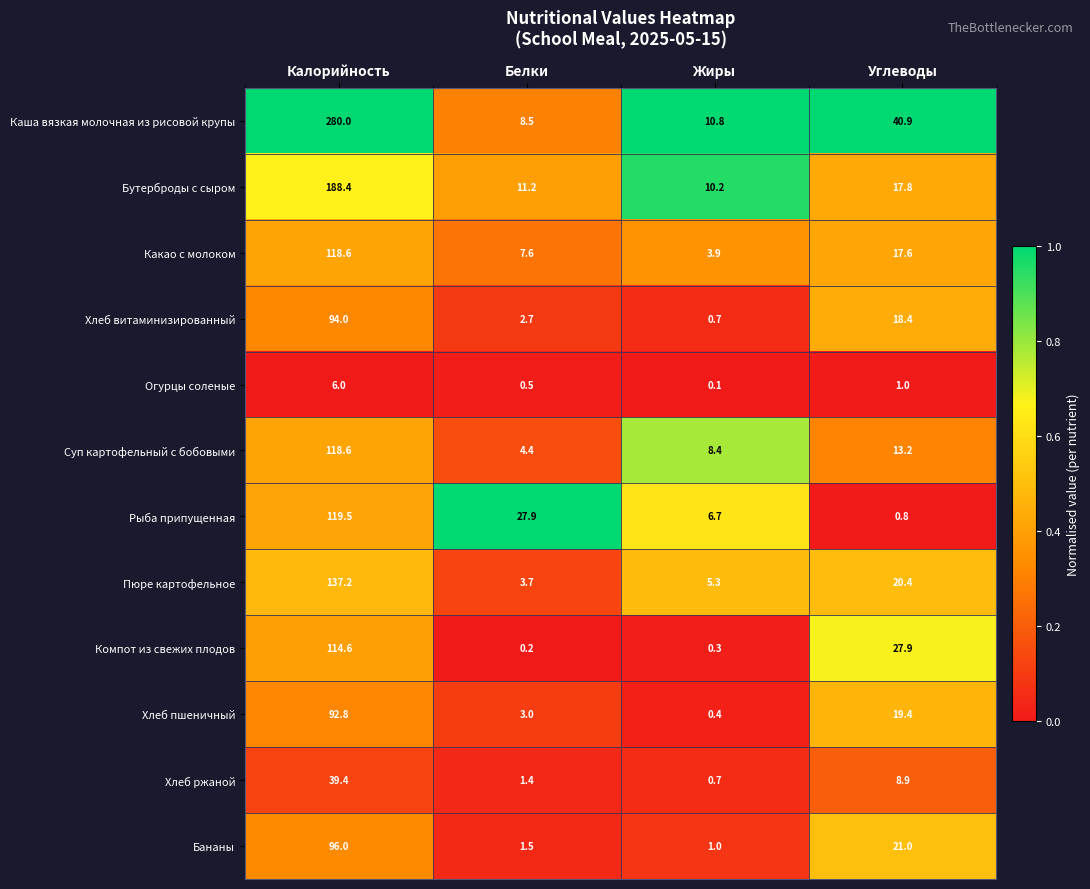

Which series has the largest total across all categories?

Каша вязкая молочная из рисовой крупы